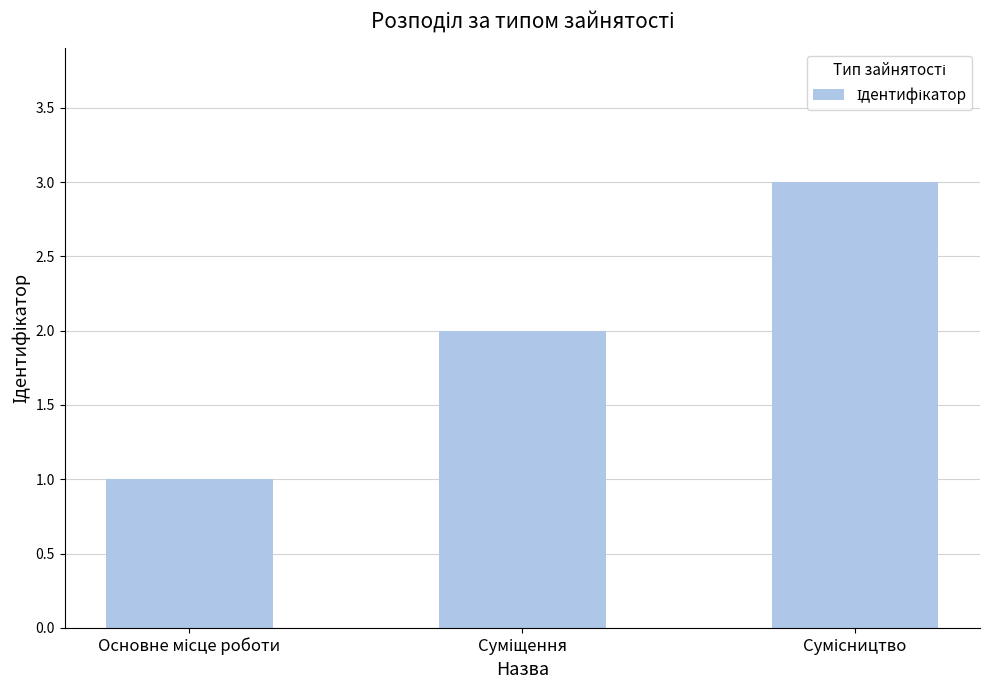

How many values are between 1 and 3?

3